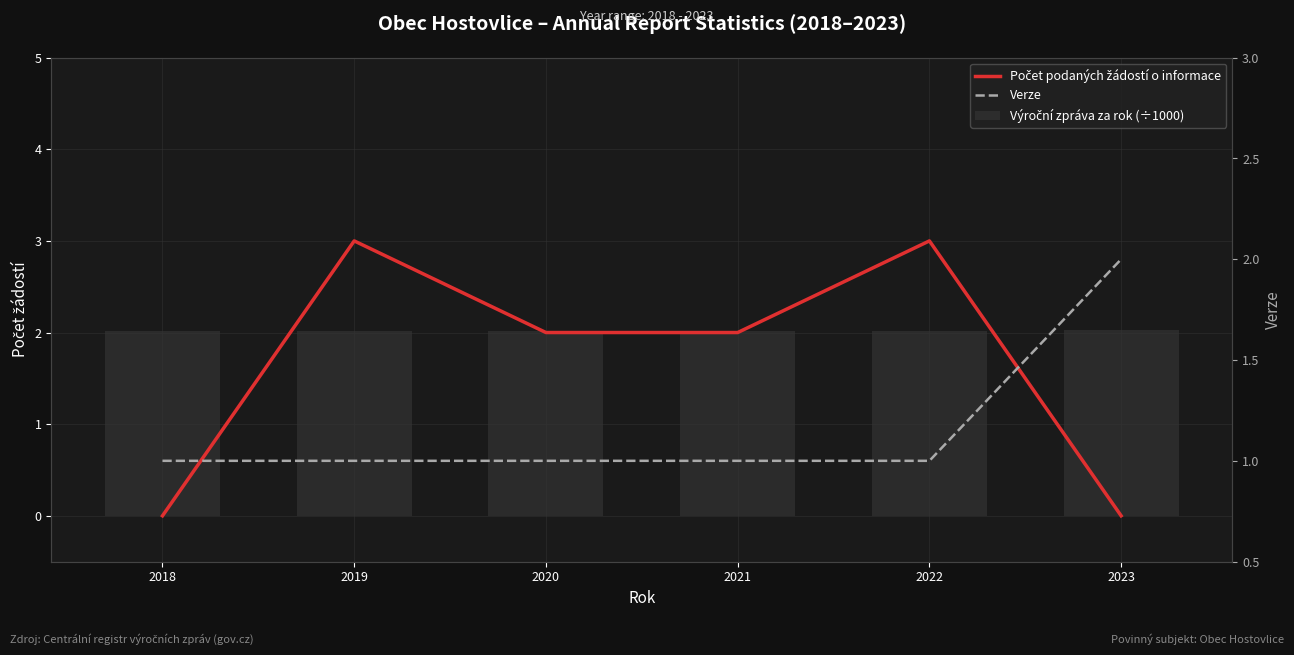

What is the difference between the Počet podaných žádostí o informace values at 2021 and 2018?

2.0